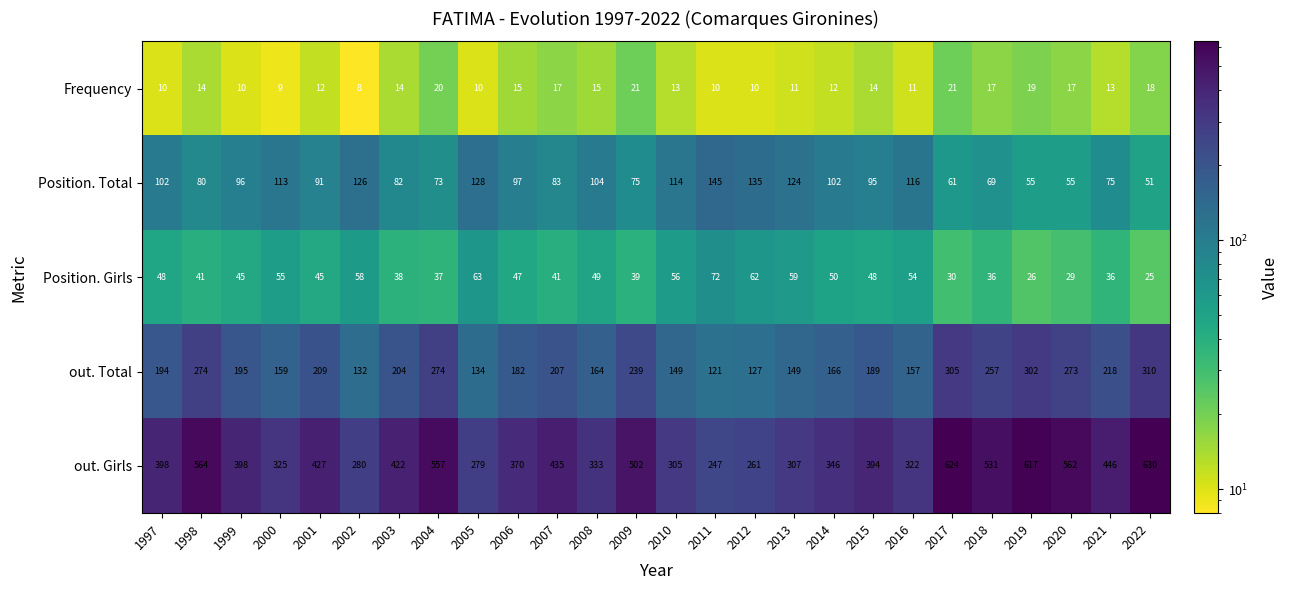

At which category does the chart reach its peak across all series?

2022